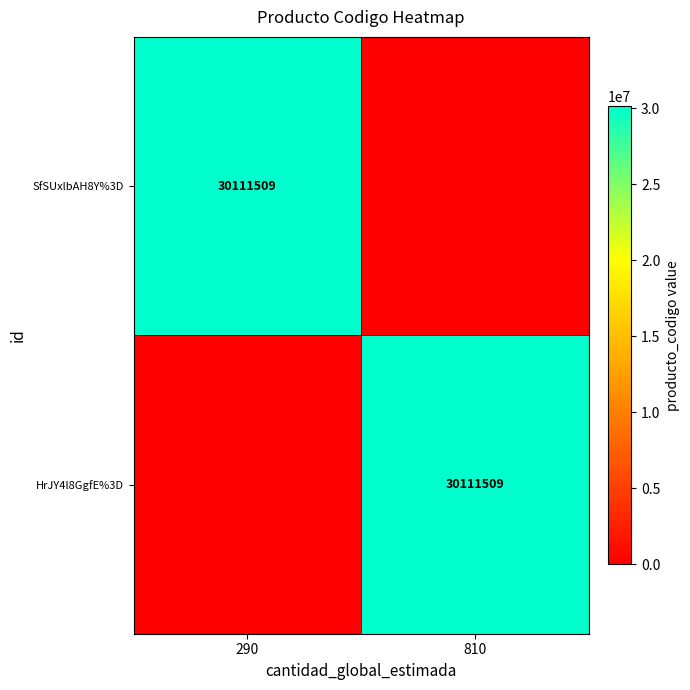

The HrJY4l8GgfE%3D series shows 30111509 at 810. True or false?

True